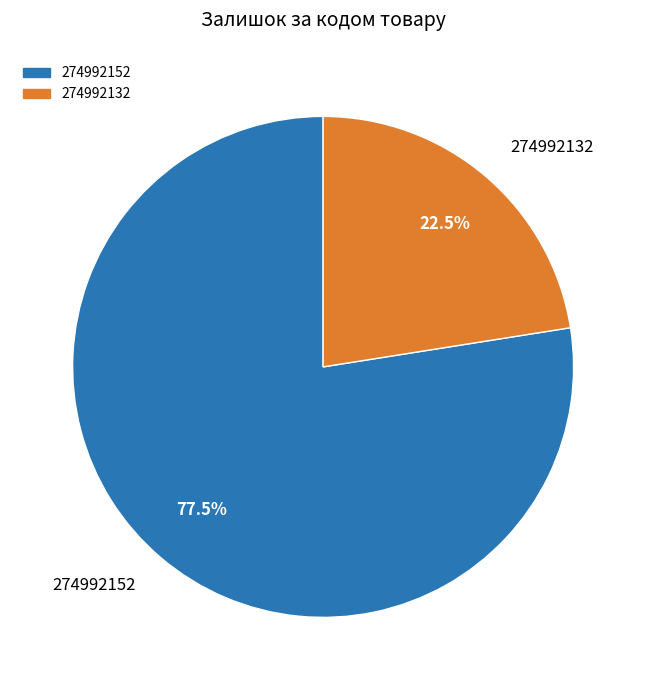

To the nearest percent, what is the combined percentage of 274992132 and 274992152?

100%